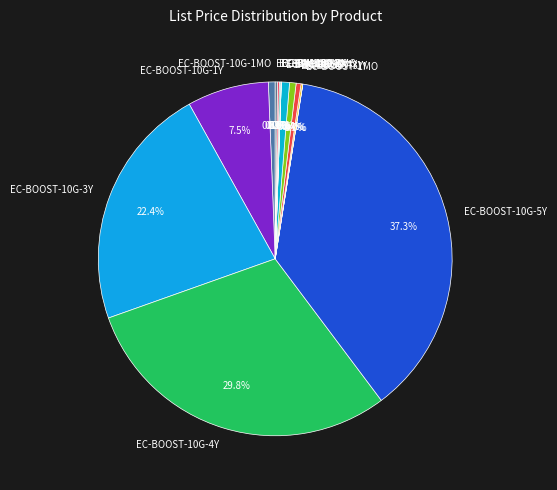

Which slice is the largest?

EC-BOOST-10G-5Y